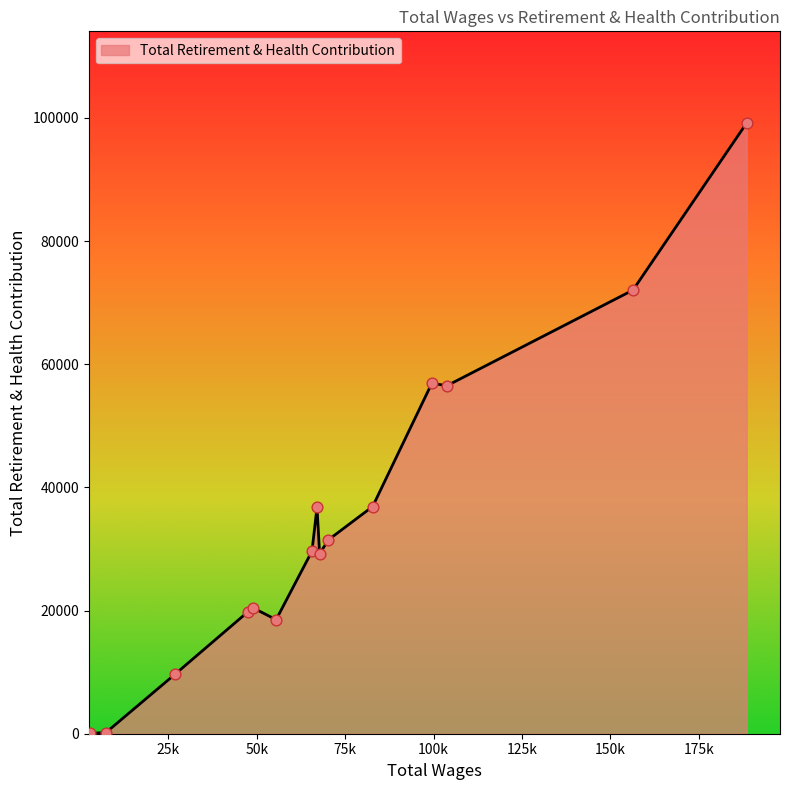

What is the greatest value displayed?

99186